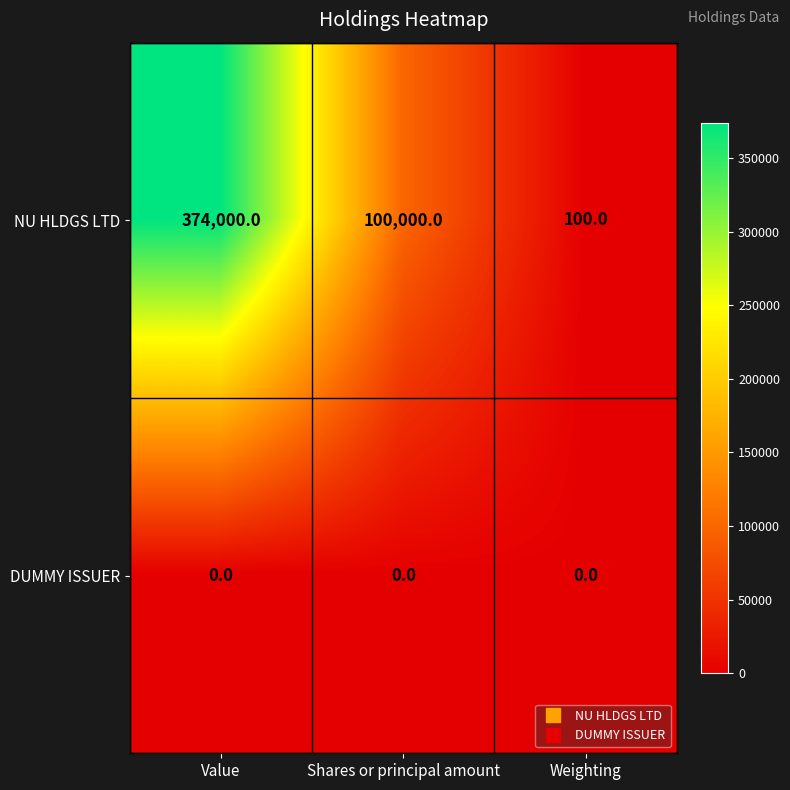

How many data points does each series have?

3